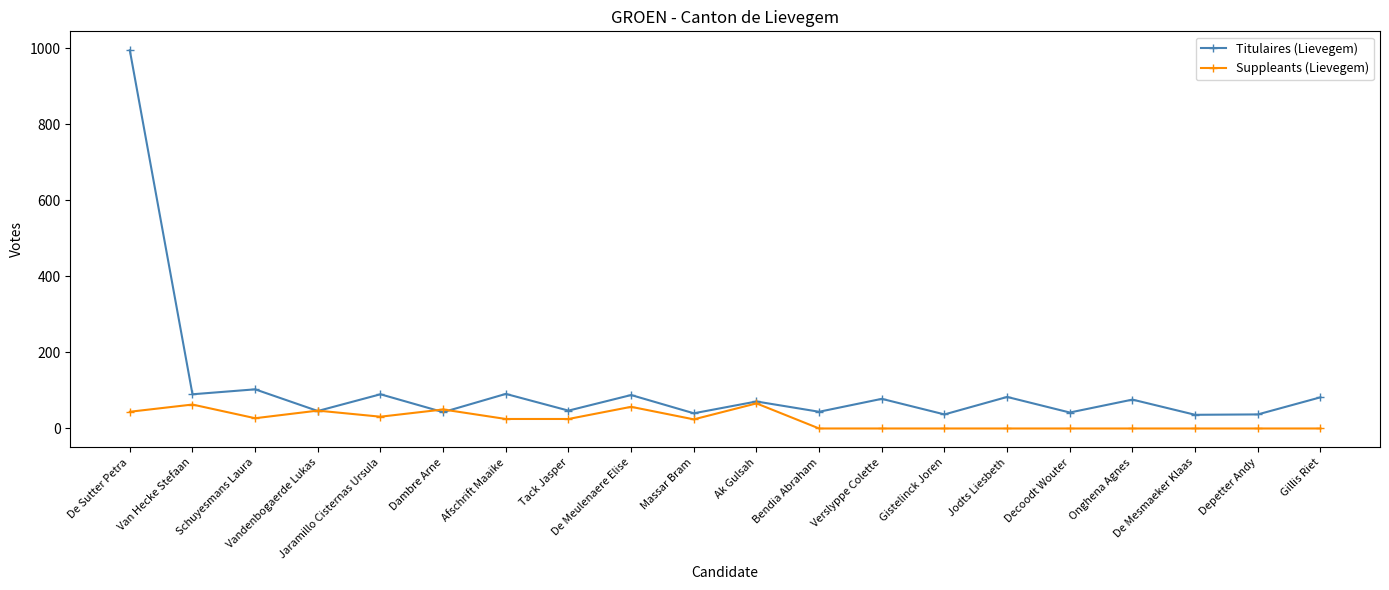

What is the label of the 1st point from the left?

De Sutter Petra